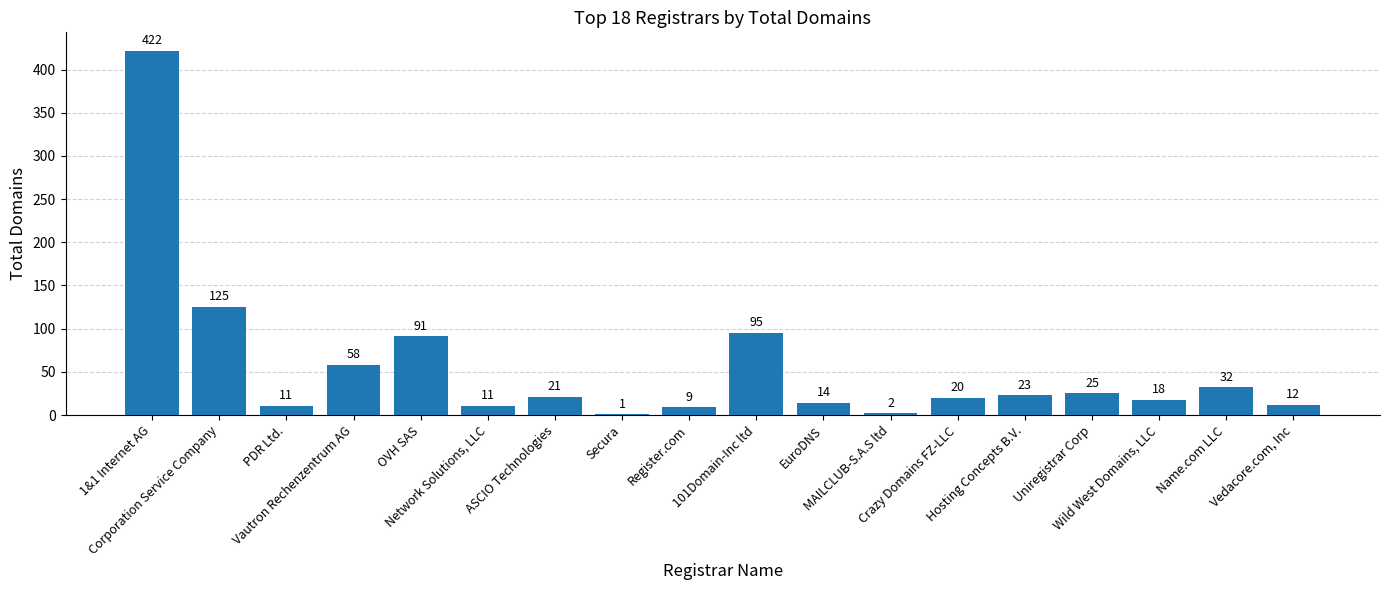

What is the sum of all values?

990